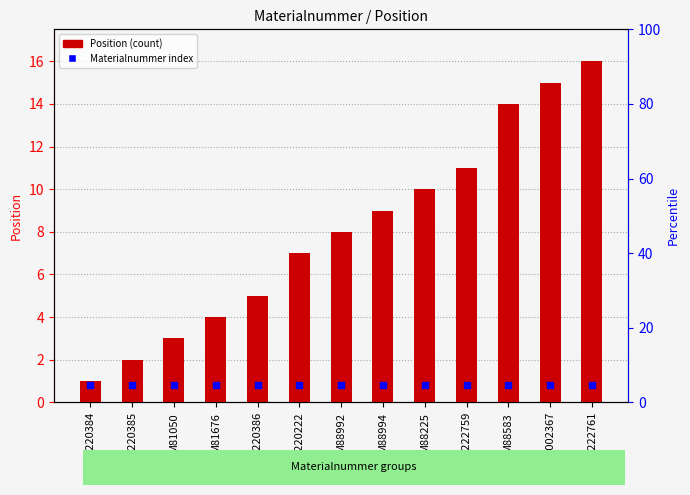

Is the value of Materialnummer index at M88992 greater than the value of Position at 1222761?

No